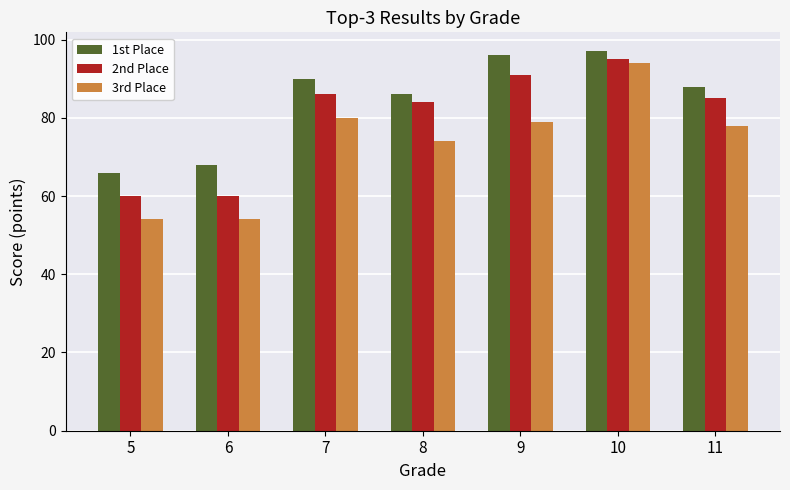

Where does the 2nd Place series first go above 85?

7